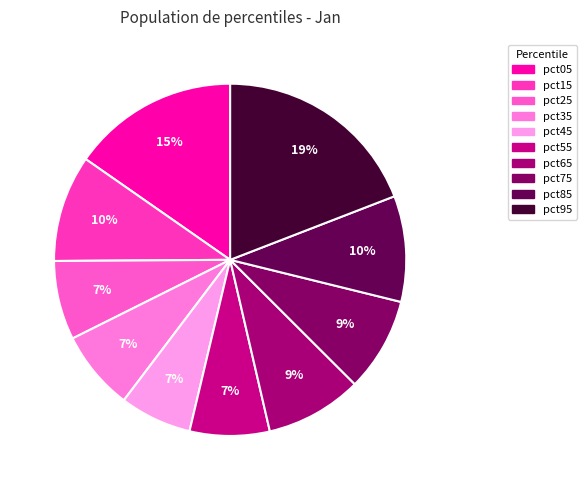

Which slice is the largest?

pct95